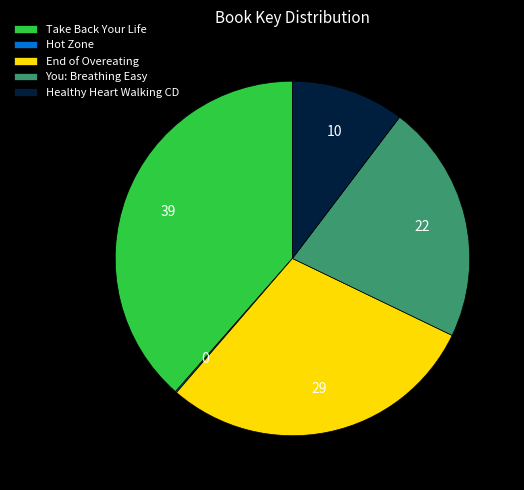

Does Healthy Heart Walking CD account for over 50% of the chart?

No